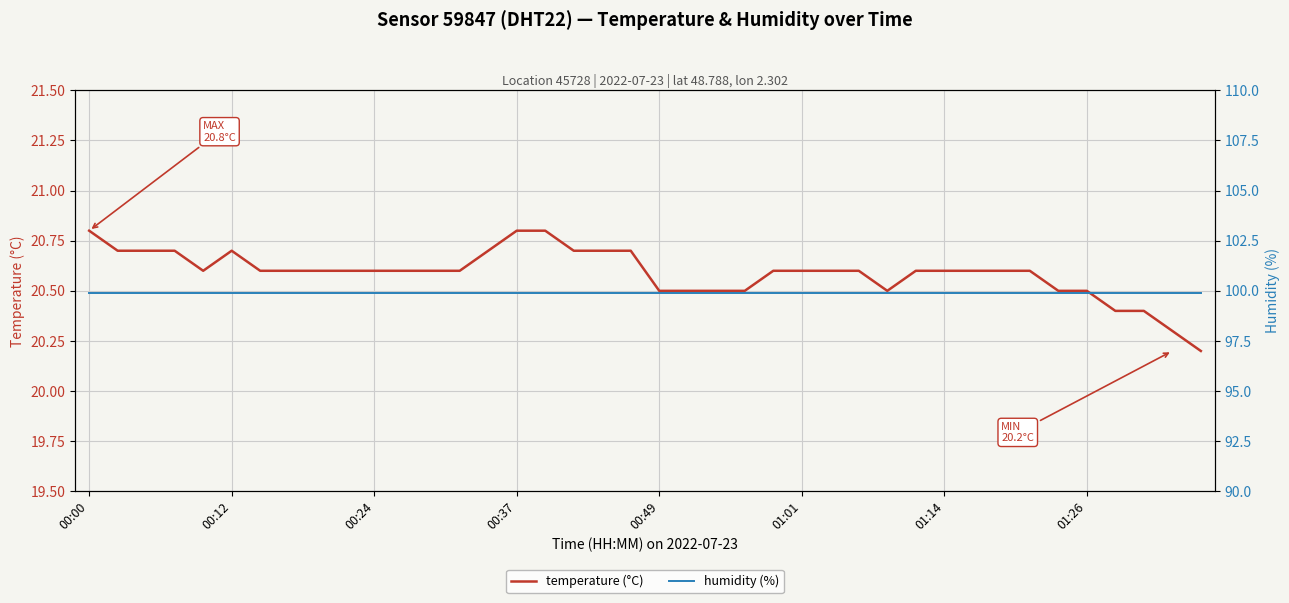

What is the difference between the temperature (°C) values at 32 and 21?

0.1